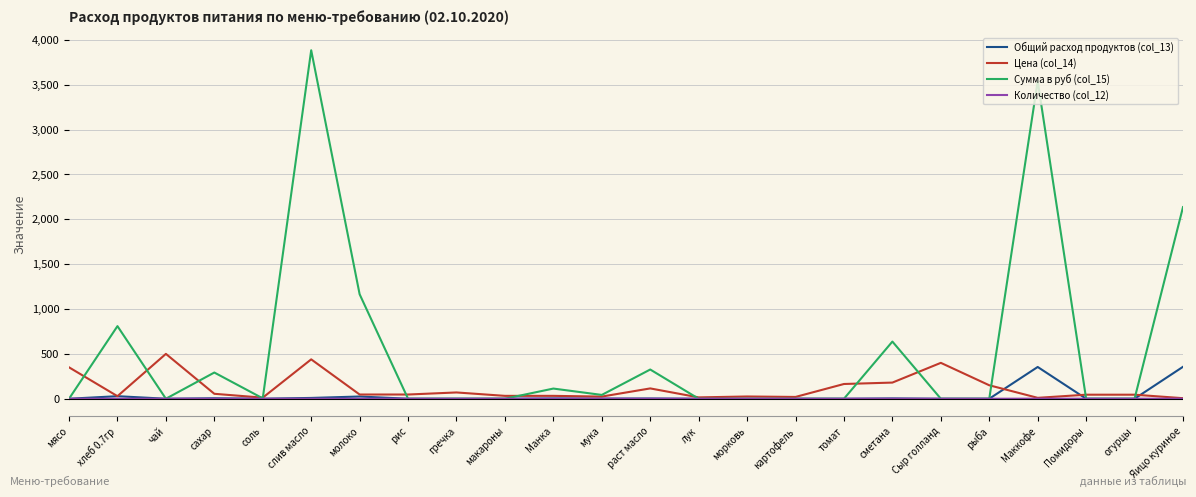

Which series changed the most between мясо and картофель?

Цена (col_14)